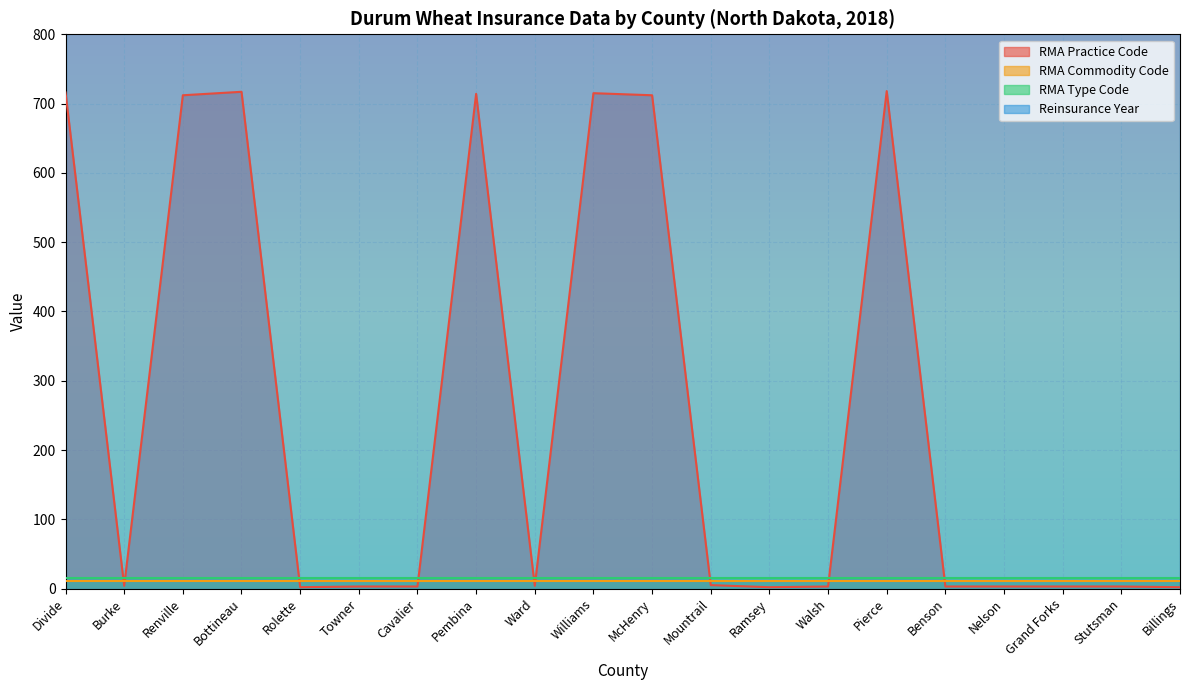

Count the number of categories in the chart.

20